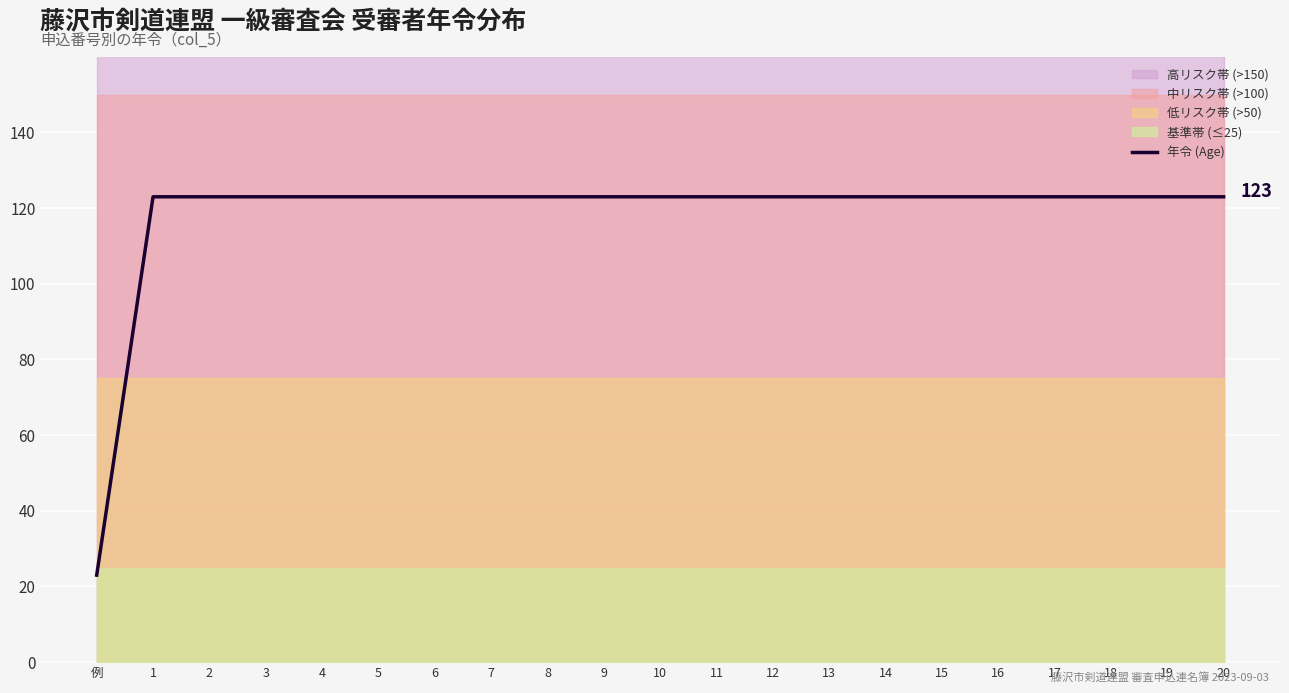

What is the label of the 2nd point from the left?

1